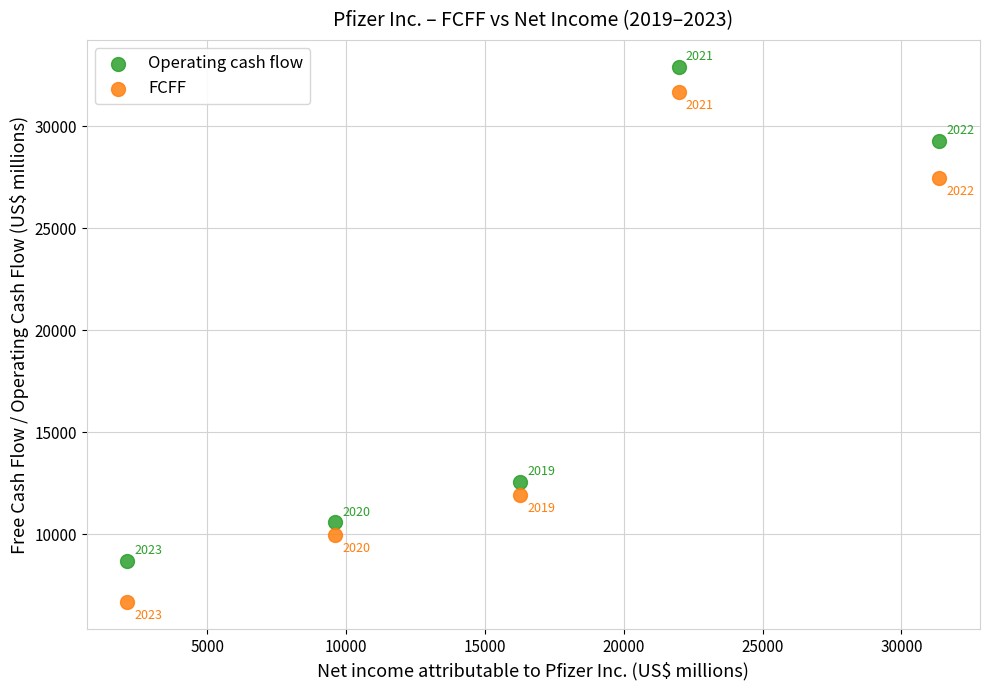

In the Operating cash flow series, what Y value is closest to 20811?

12588